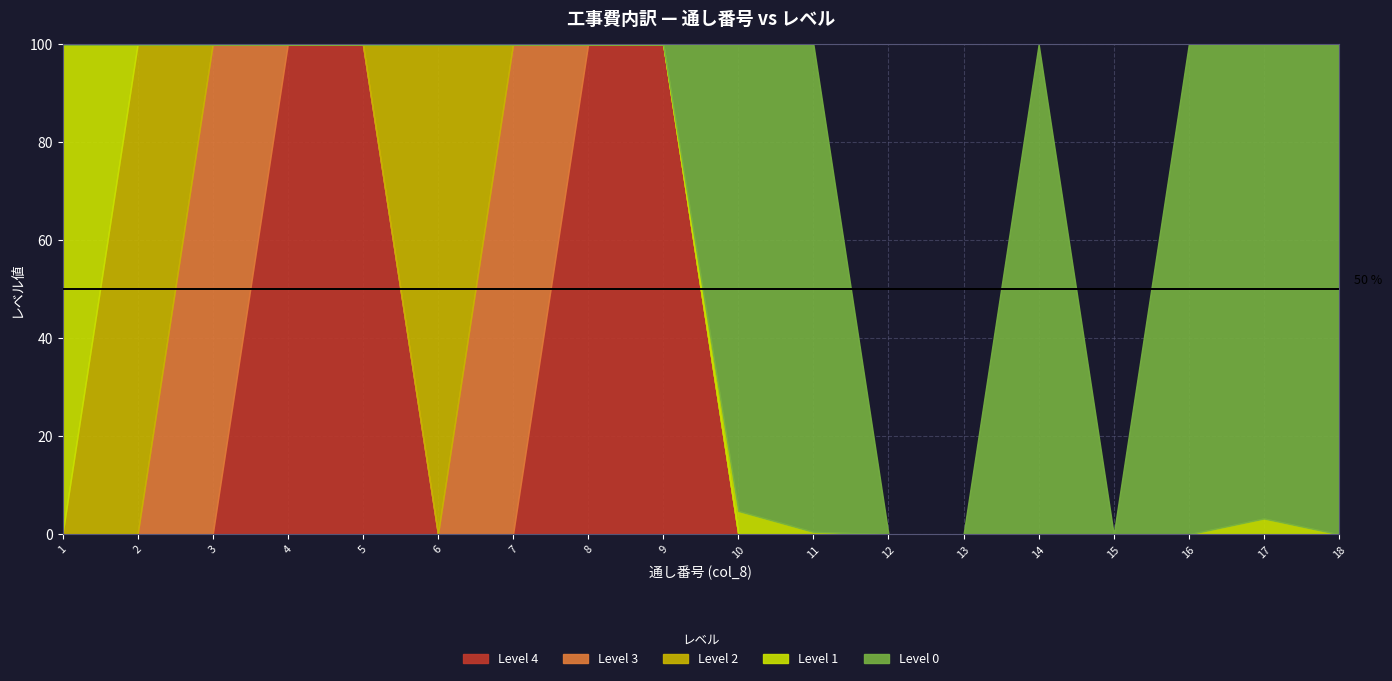

What are all the series names shown in the legend?

Level 4, Level 3, Level 2, Level 1, Level 0